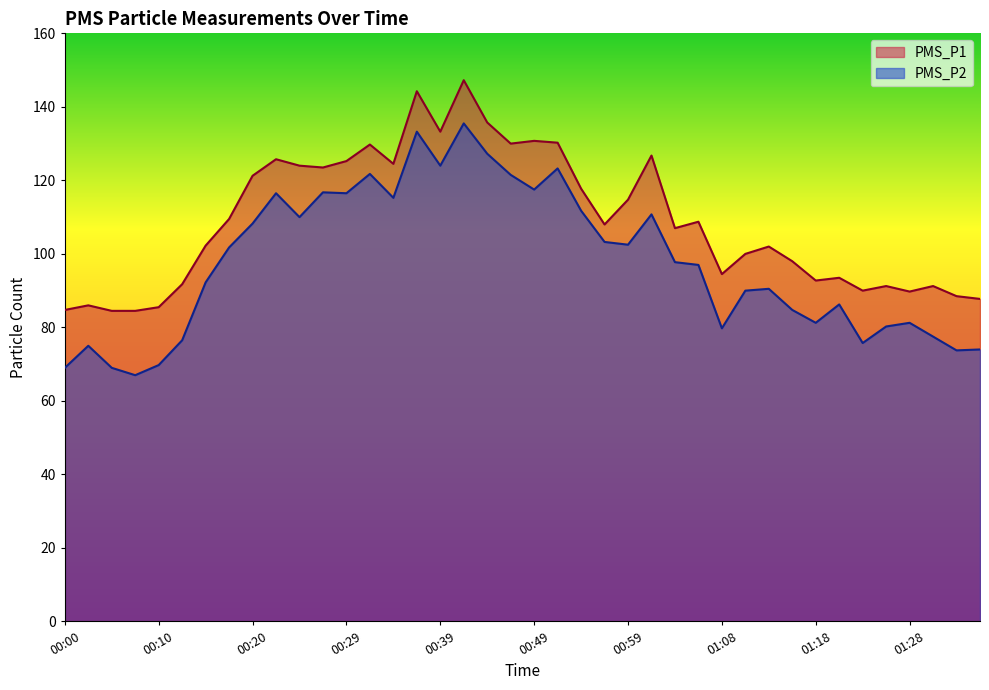

What is the total value across all series at 01:11?

190.0